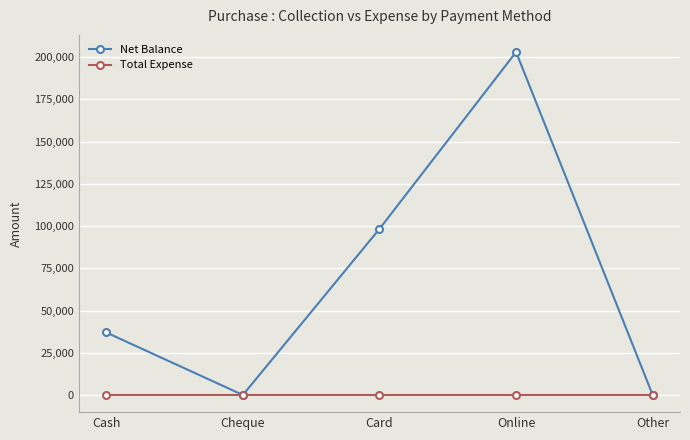

How many interior local peaks does the Net Balance series have?

1